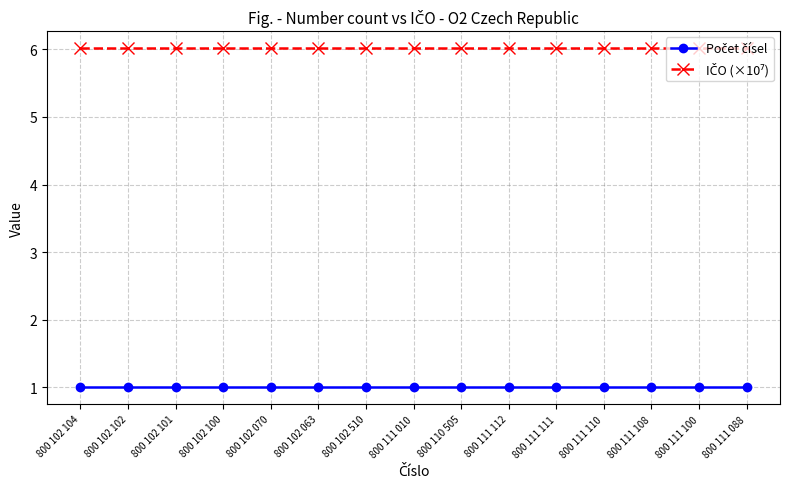

What is the spread (max minus min) of values at 800 102 101?

5.0